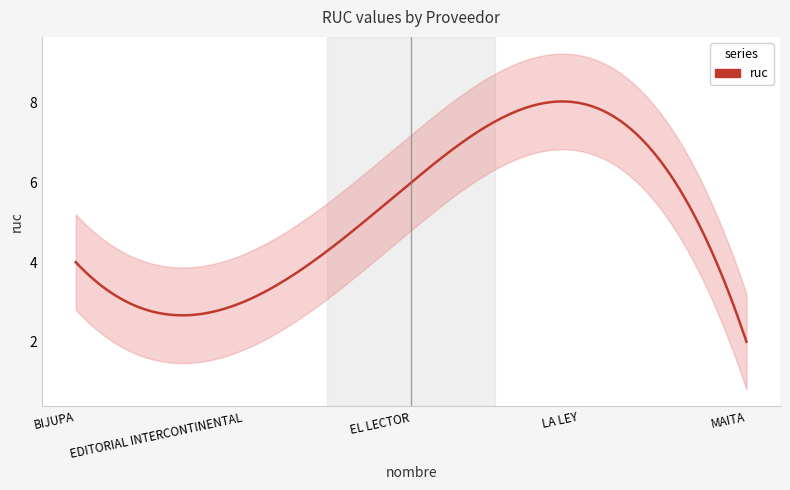

What is the label of the 1st point from the left?

BIJUPA